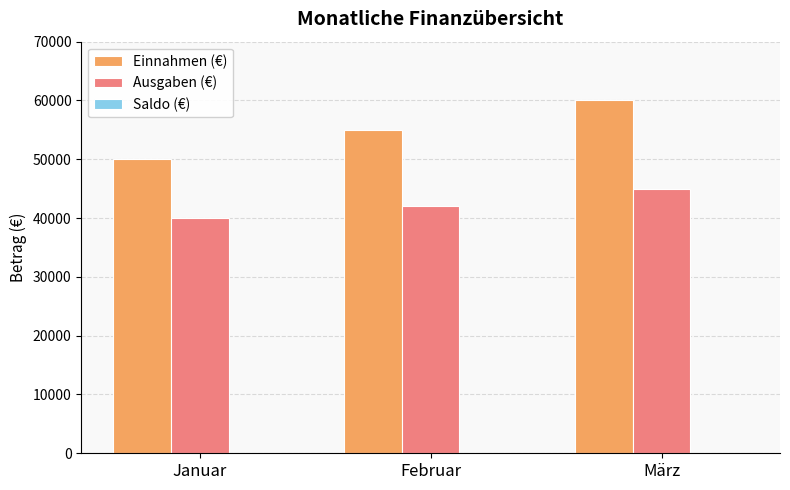

What is the spread (max minus min) of values at Januar?

10000